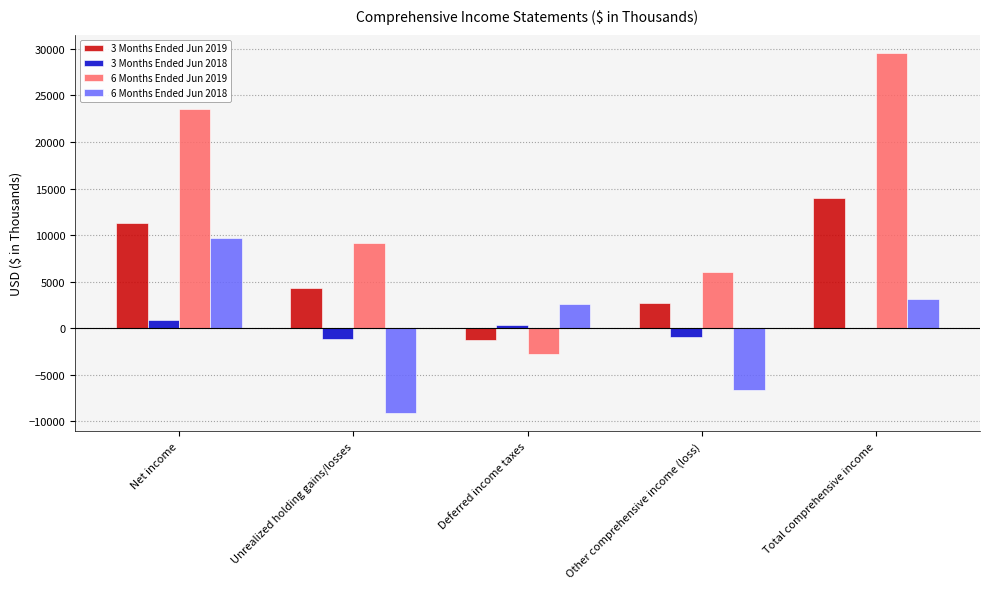

What are all the series names shown in the legend?

3 Months Ended Jun 2019, 3 Months Ended Jun 2018, 6 Months Ended Jun 2019, 6 Months Ended Jun 2018